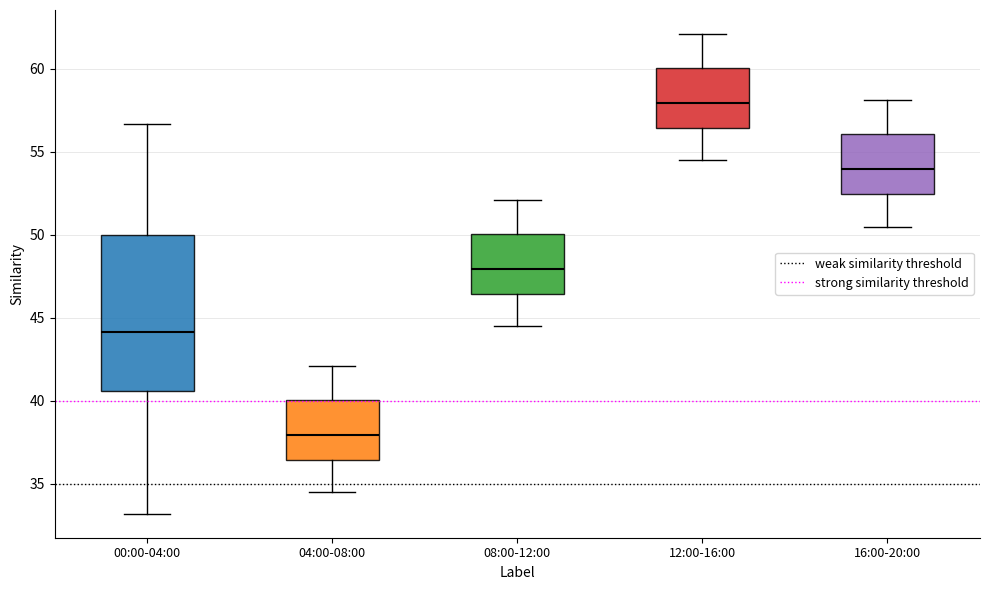

Where does the upper whisker of the box for 08:00-12:00 end on the y-axis? The values are not printed on the chart, so give them approximately, as read against the axis.

52.0